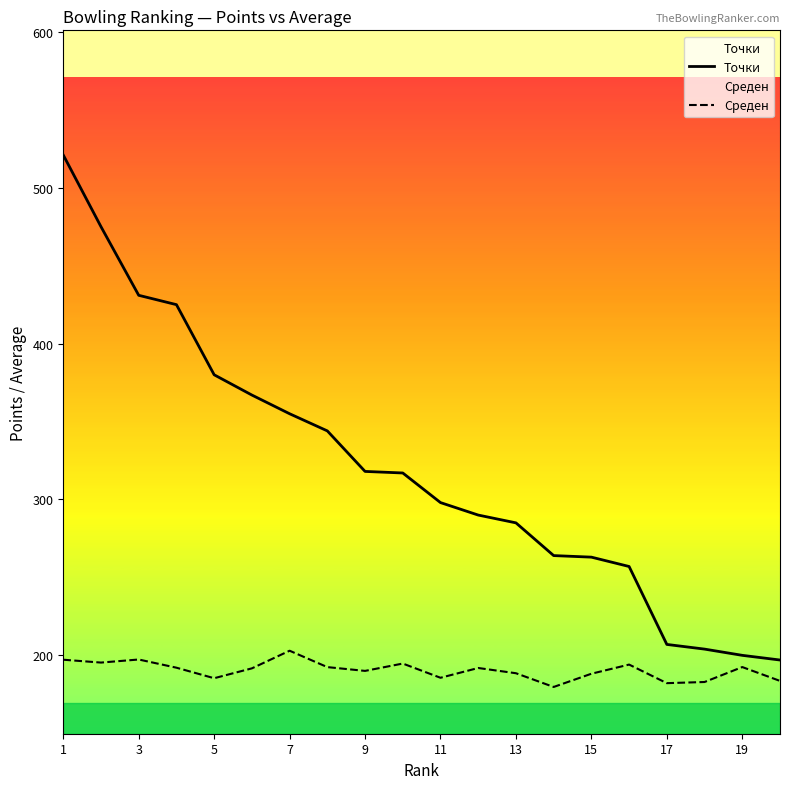

Rank the series by their average value, from lowest to highest.

Среден, Точки